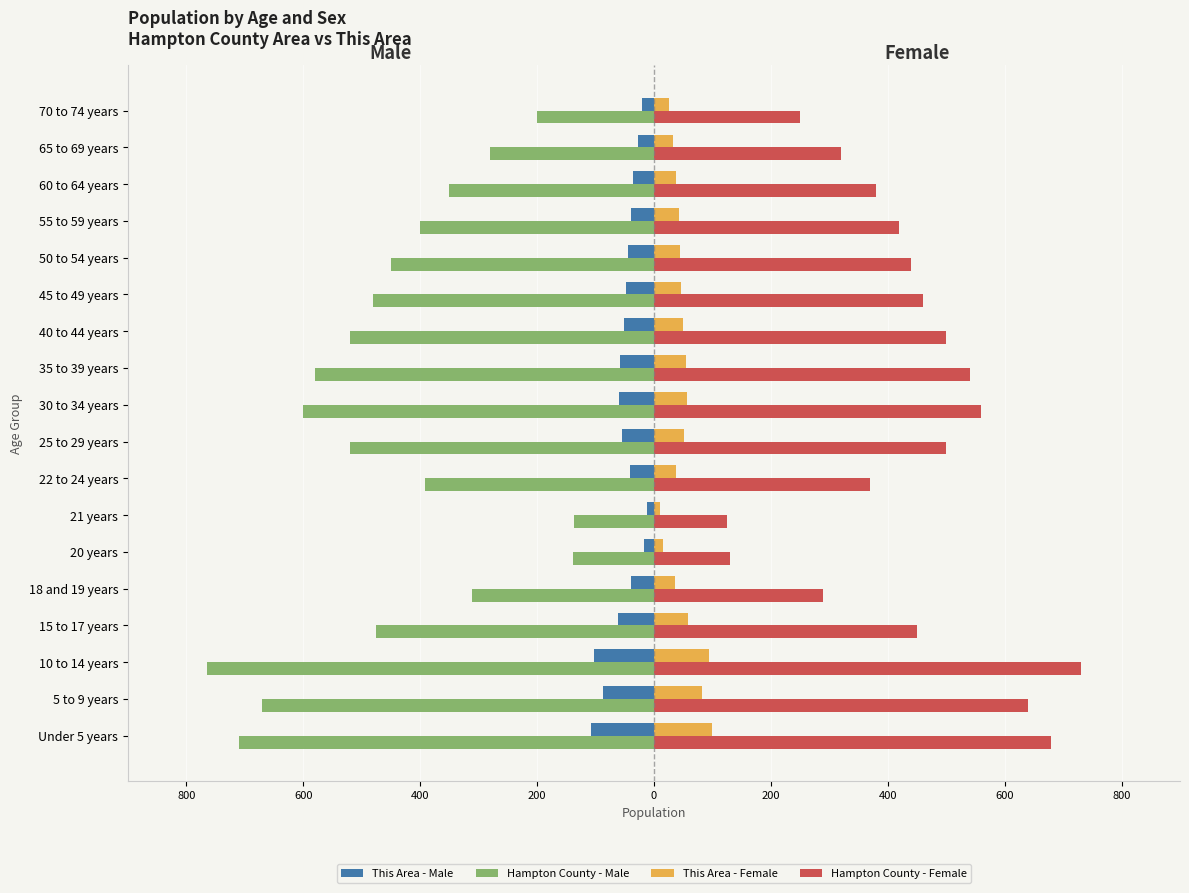

What are all the series names shown in the legend?

This Area - Male, Hampton County - Male, This Area - Female, Hampton County - Female